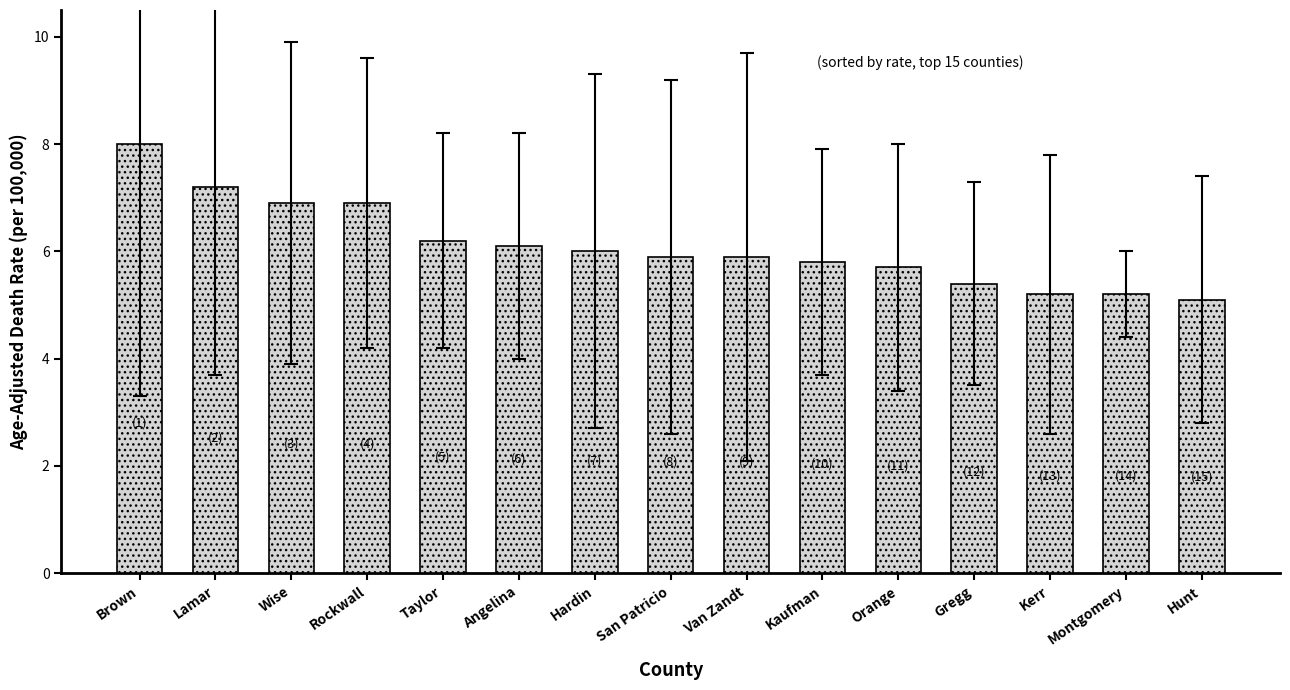

True or false: the data shows 5.2 at Montgomery.

True